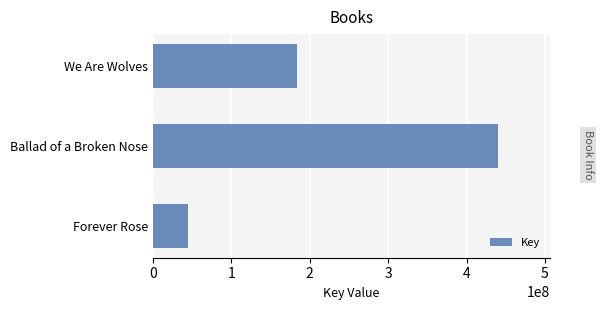

What is the sum of all values?

670114674